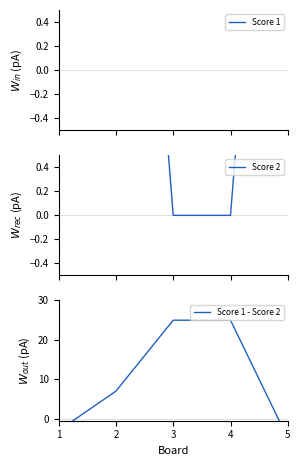

How many lines are shown in the chart?

3